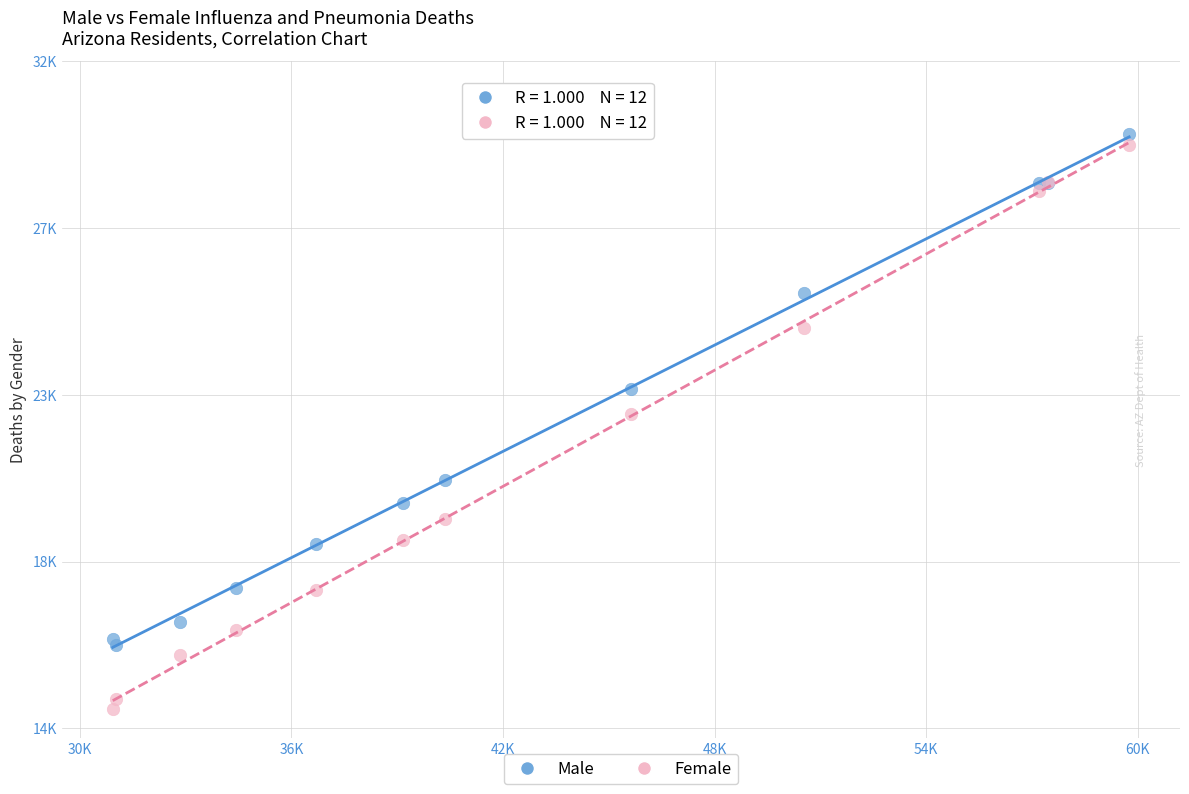

What are all the series names shown in the legend?

Male, Female